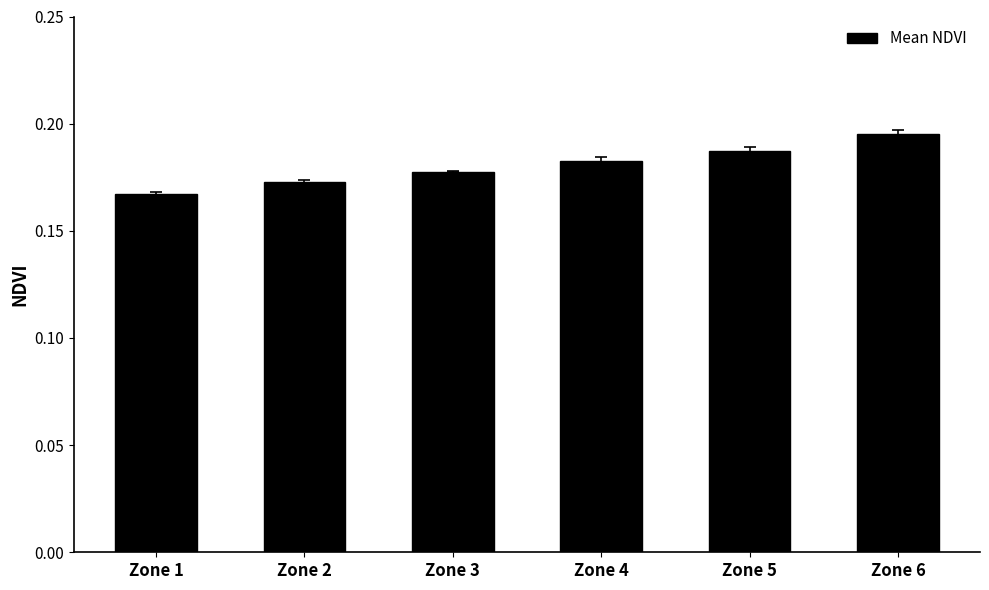

Which label corresponds to the smallest value in the chart?

Zone 1